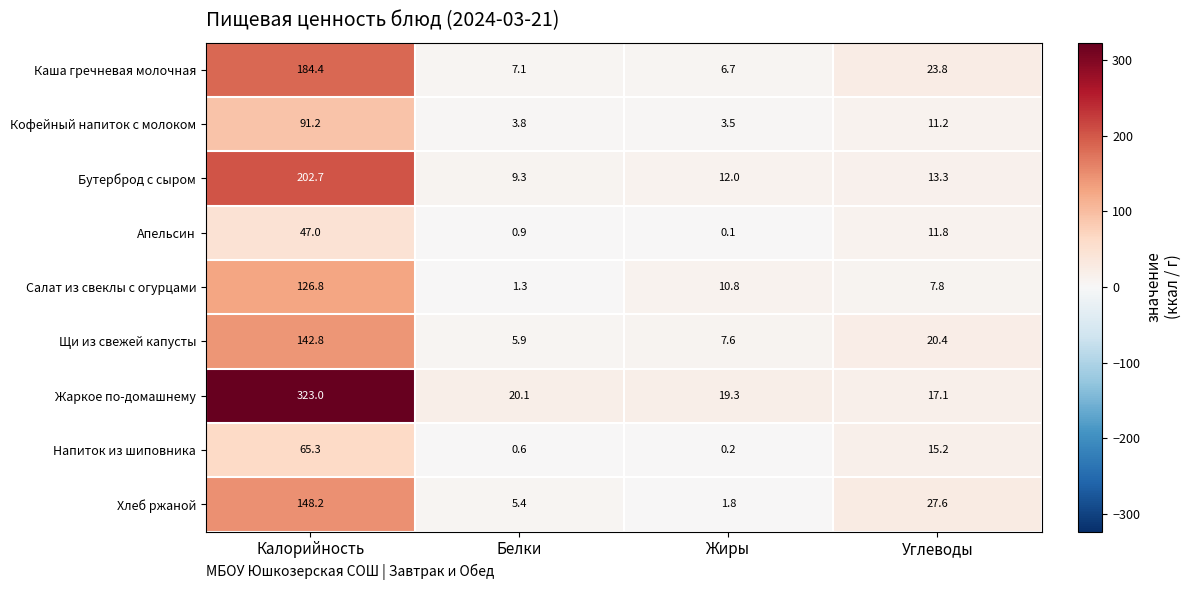

How many data points does each series have?

4